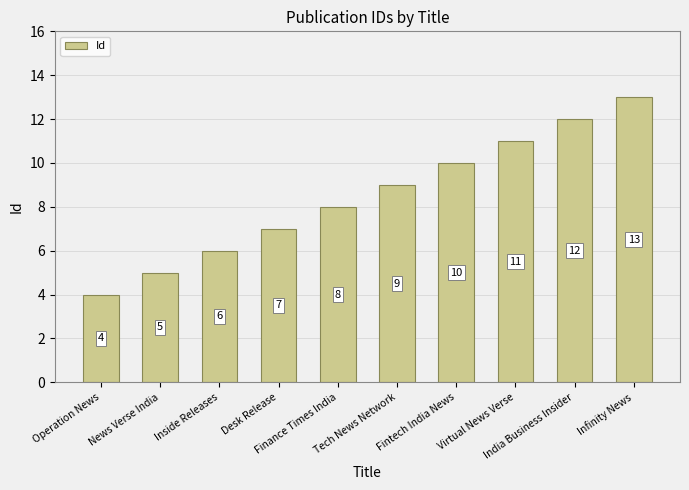

Rank the categories by value from highest to lowest.

Infinity News, India Business Insider, Virtual News Verse, Fintech India News, Tech News Network, Finance Times India, Desk Release, Inside Releases, News Verse India, Operation News